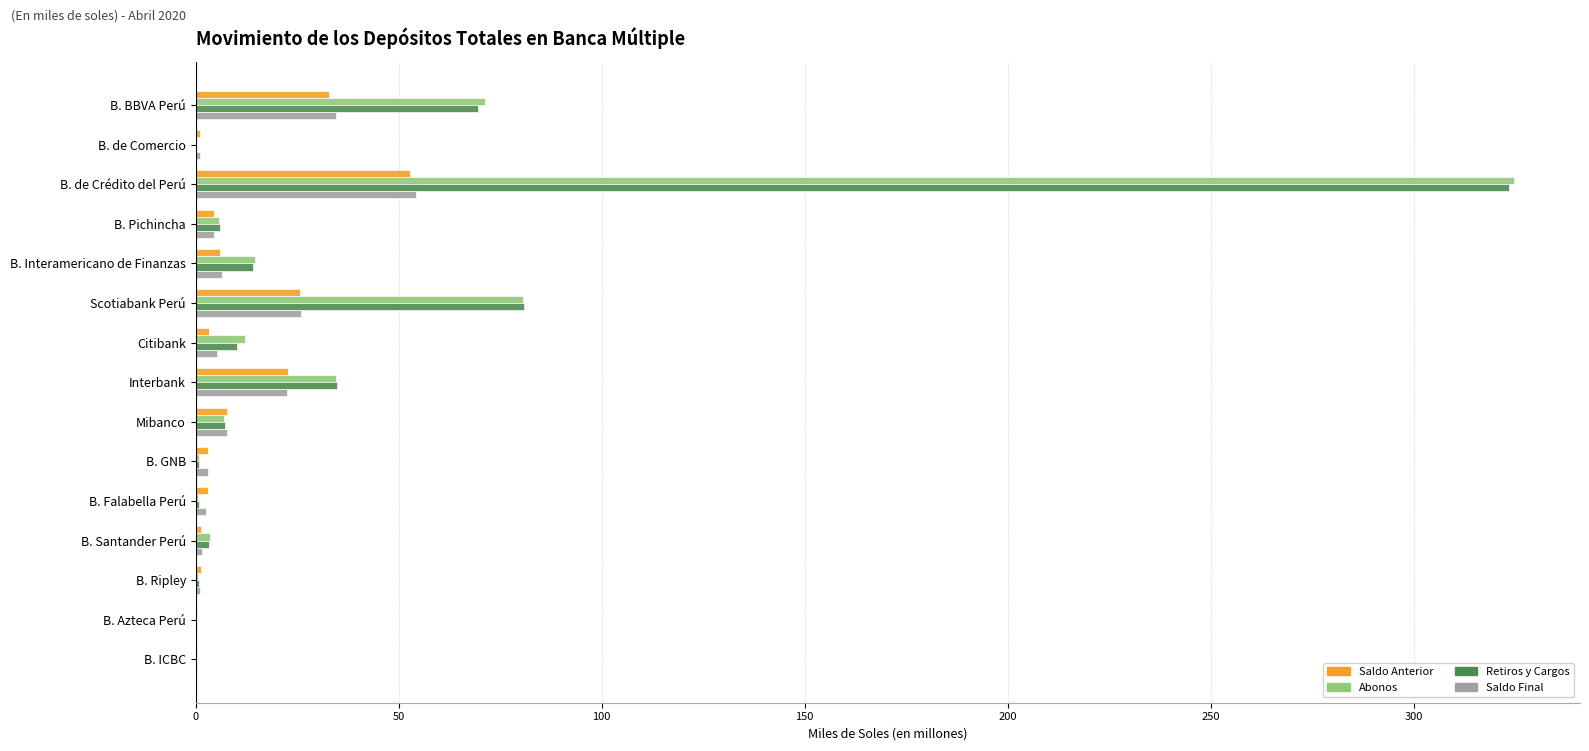

Is it true that Retiros y Cargos equals 10.3 at Citibank?

True